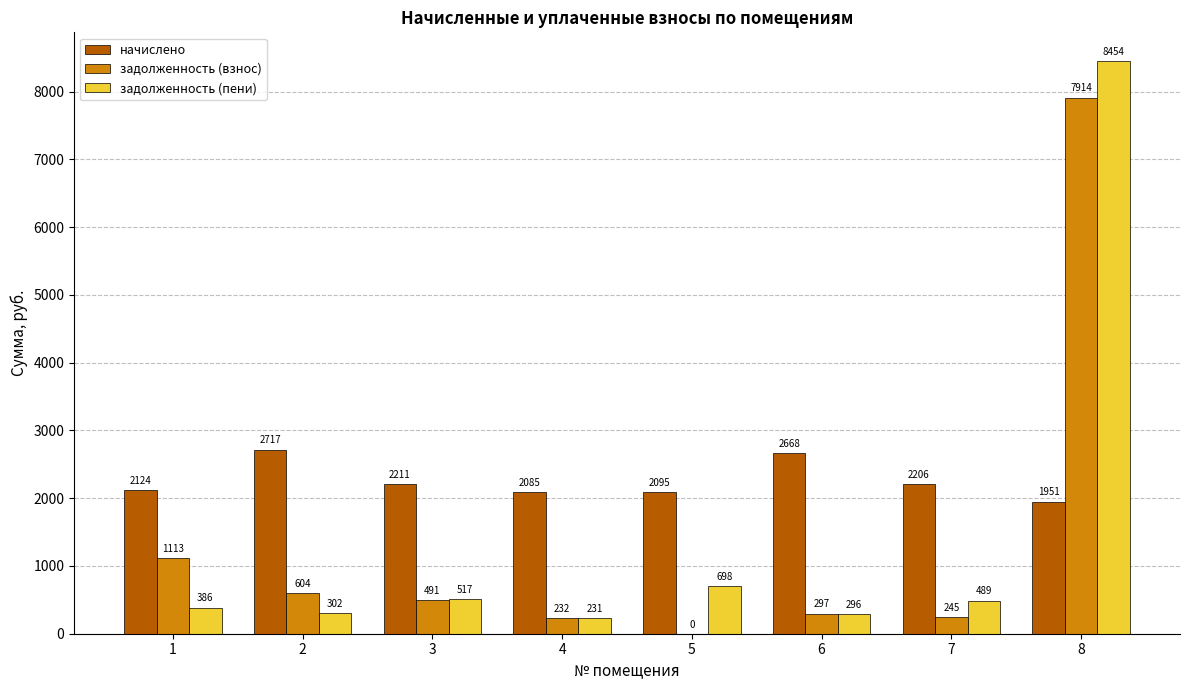

Where is начислено nearest to the value 2333?

3